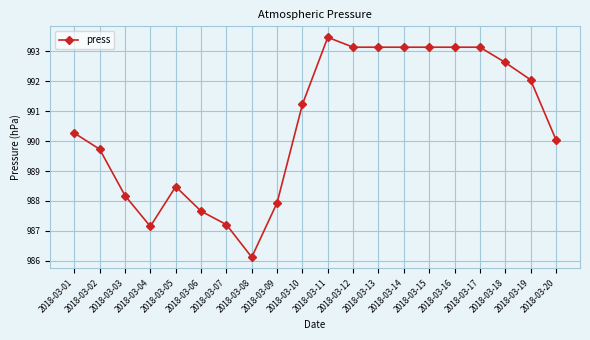

The chart shows a value of 990.3 at 2018-03-01. True or false?

True